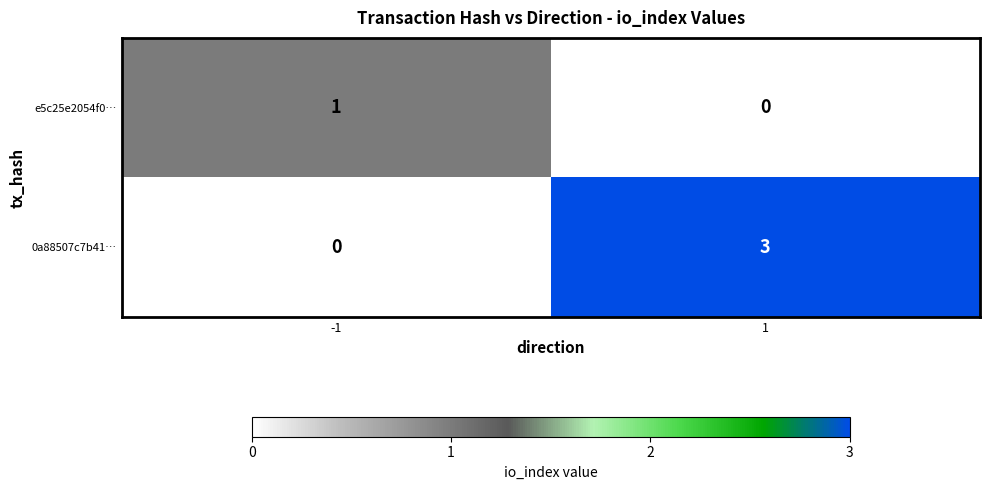

Reading left to right, extract all data points from this chart.

e5c25e2054f0…: 1	0
0a88507c7b41…: 0	3